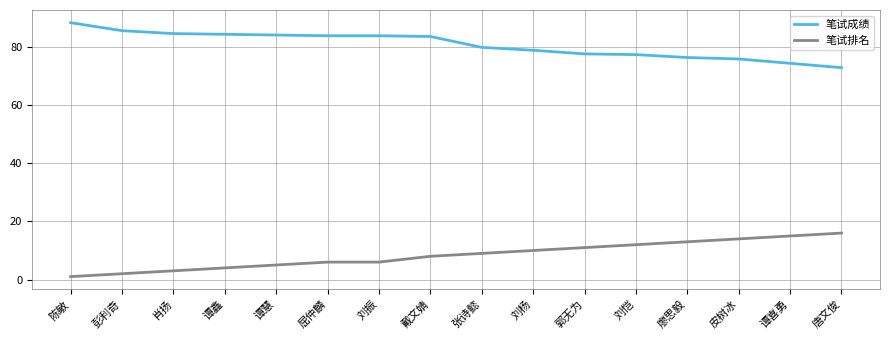

What is the spread (max minus min) of values at 谭喜勇?

59.5